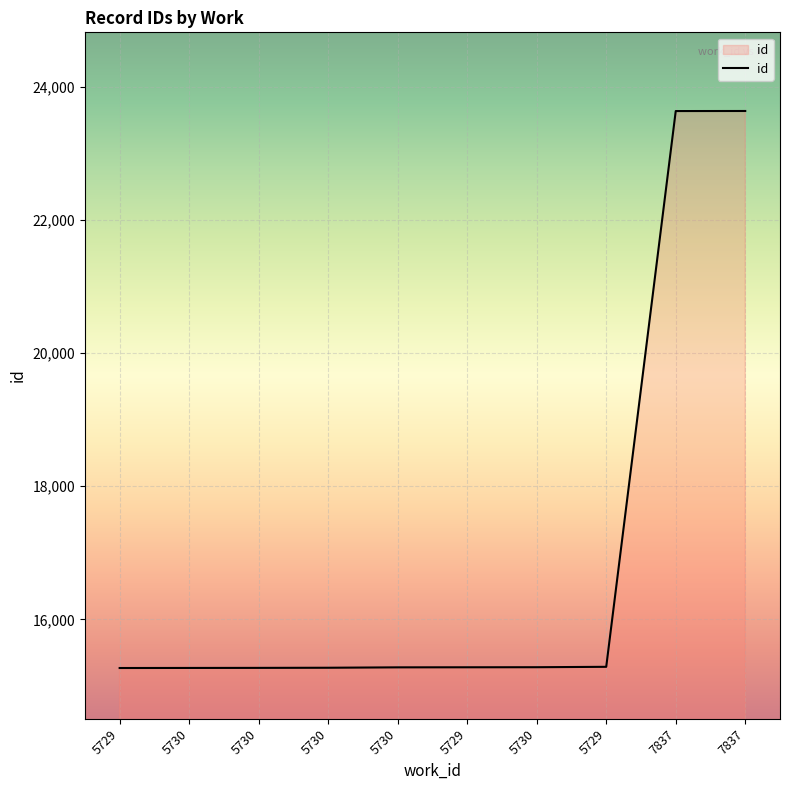

How many categories are shown in the chart?

10